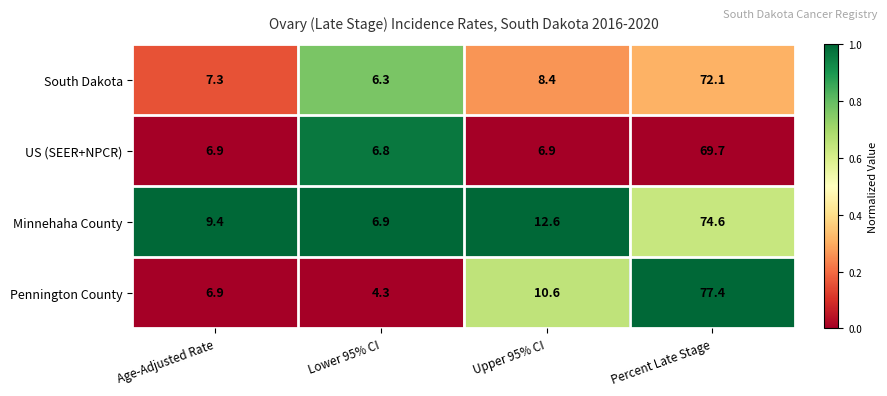

How many categories are shown in the chart?

4